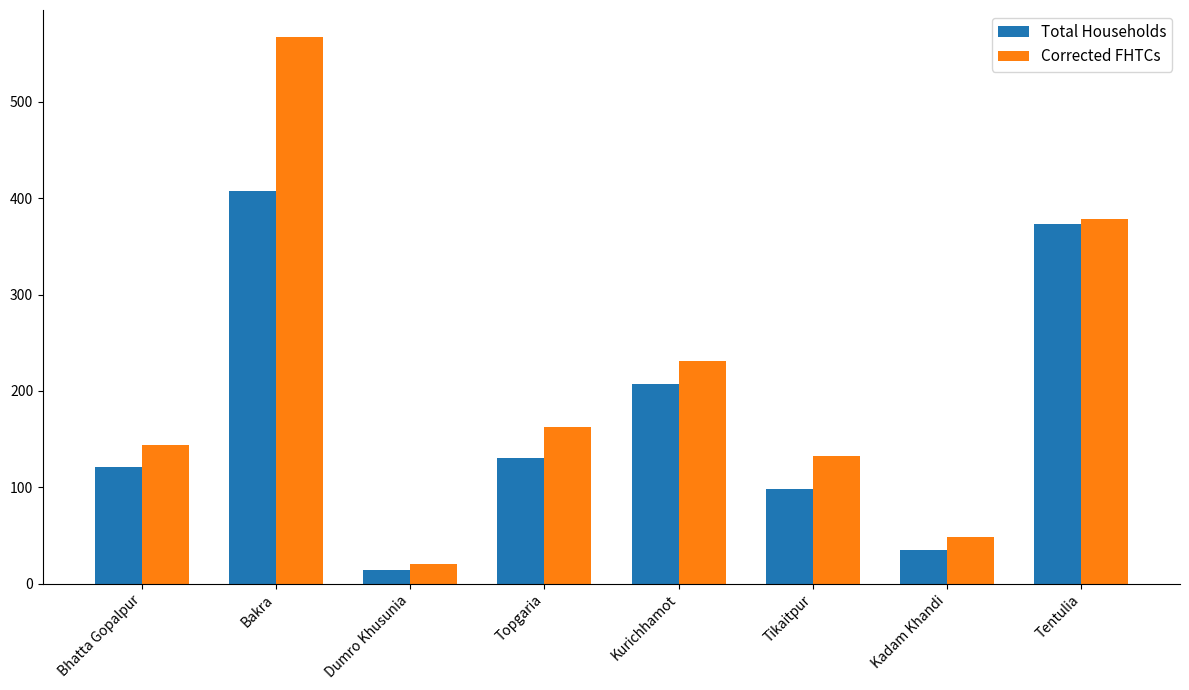

Is it true that Total Households equals 408 at Bakra?

True